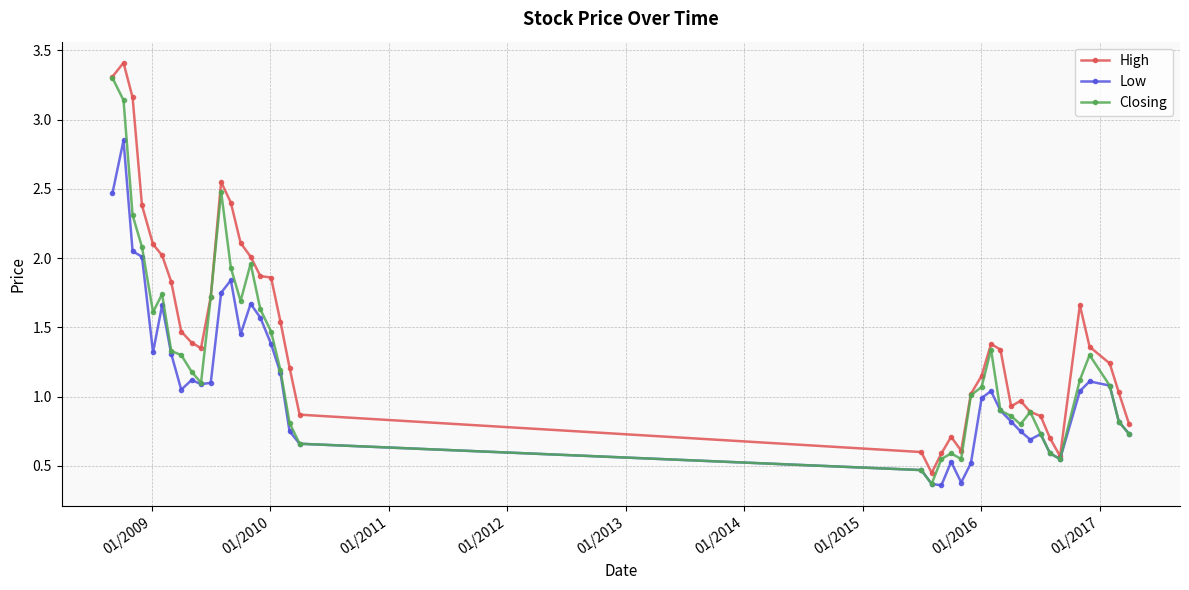

How many distinct data groups are displayed?

3